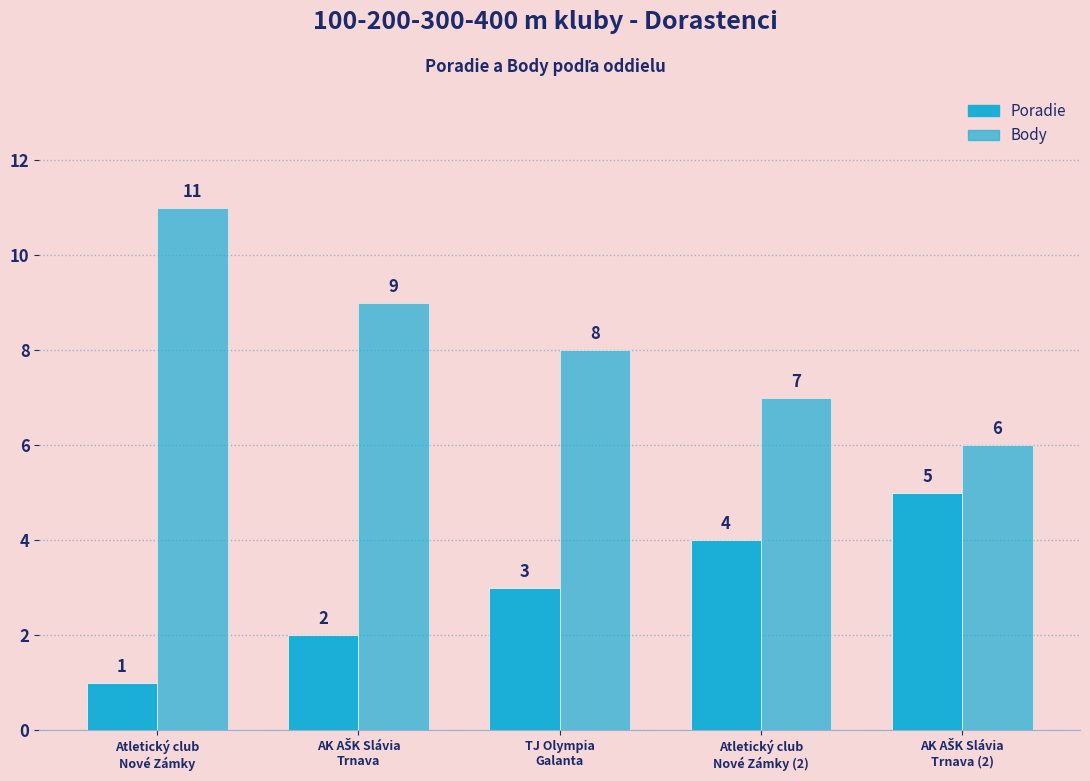

At how many categories does at least one series exceed 9?

1